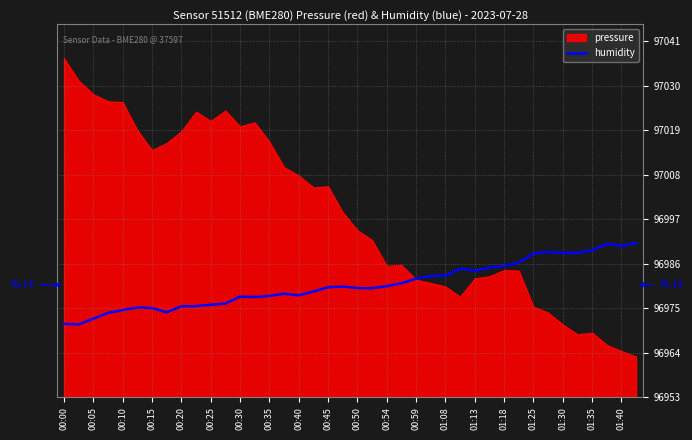

What is the difference between the values at 38 and 00:05?

19.4